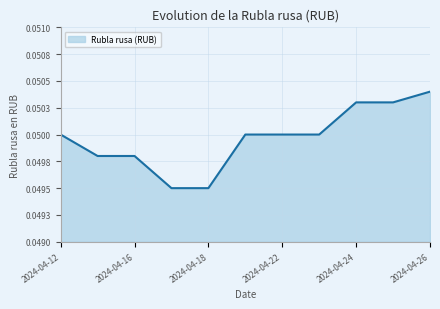

What is the value of the 10th point from the left?

0.1